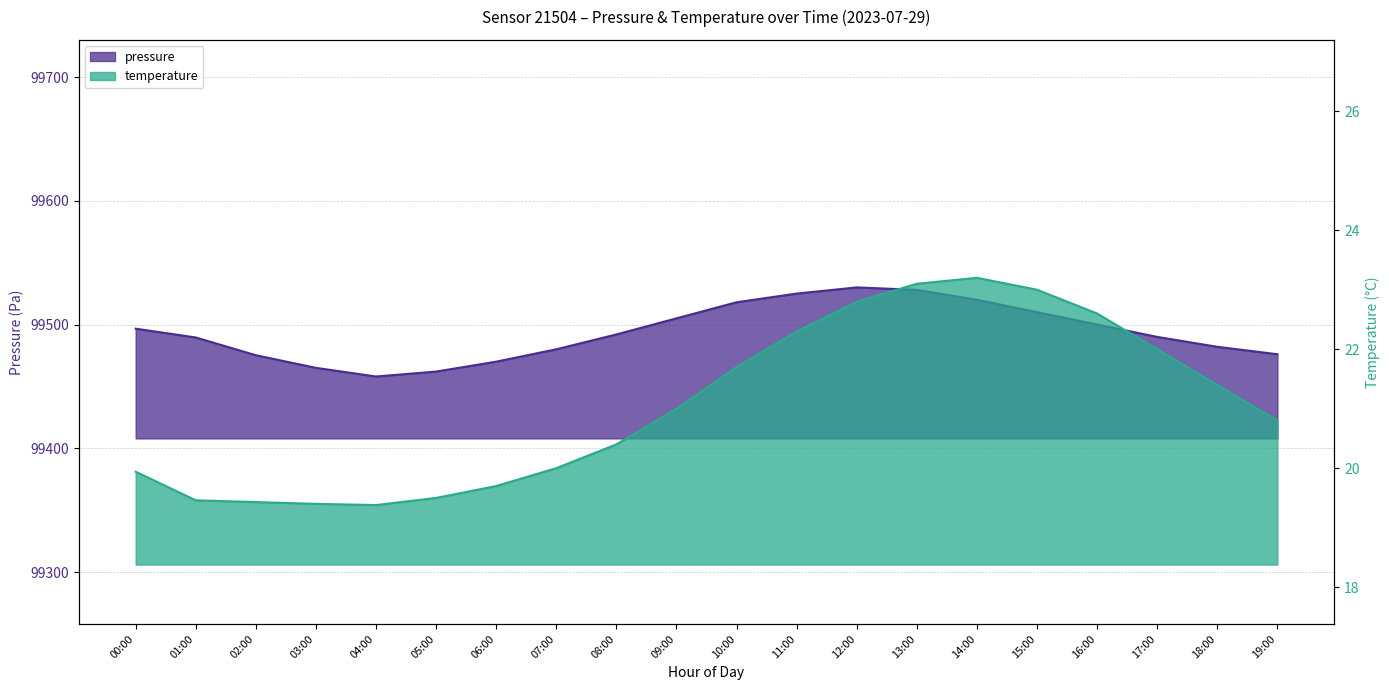

Between 16:00 and 00:00, which is larger?

16:00